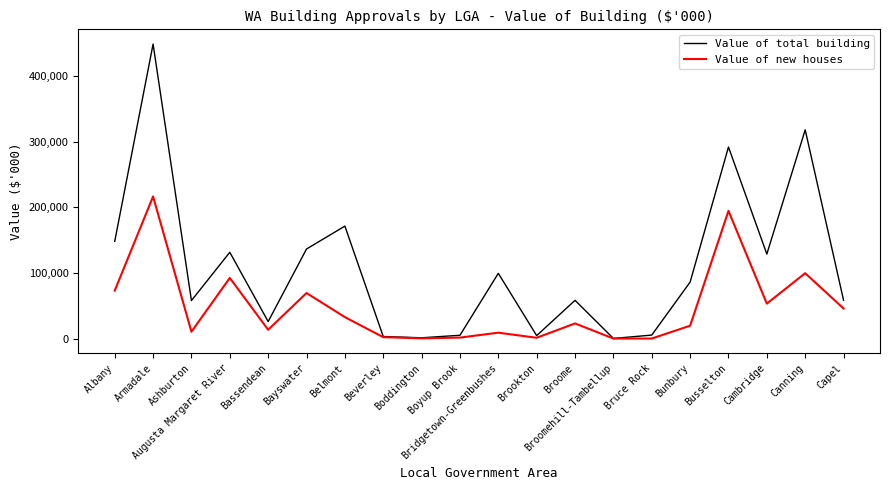

What is the difference between the Value of total building values at Bridgetown-Greenbushes and Bruce Rock?

94226.6